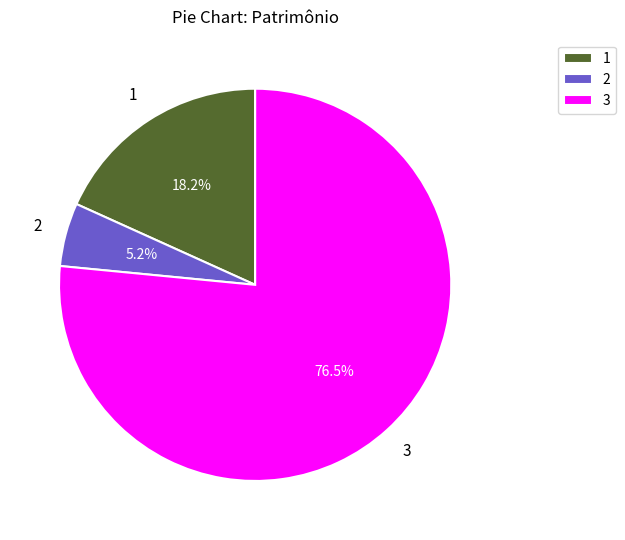

How many slices are in this pie chart?

3